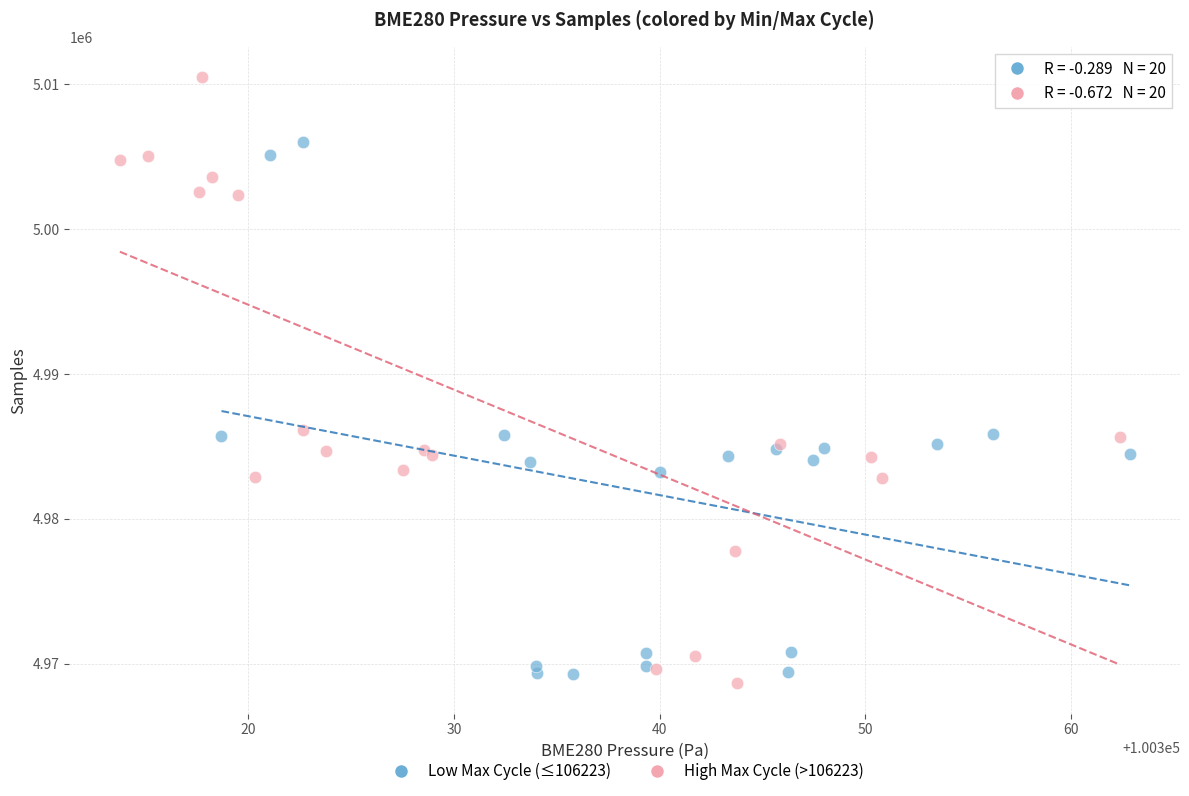

Which series has the largest Y range (max minus min)?

High Max Cycle (>106223)